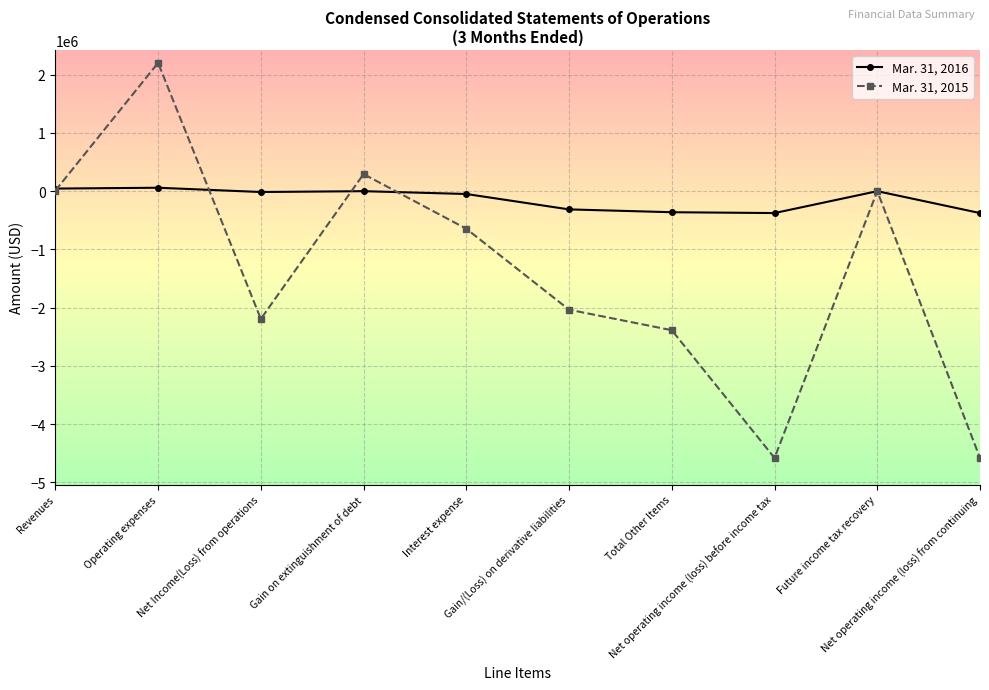

True or false: Mar. 31, 2015 has more than 2 points higher than both neighbors.

True